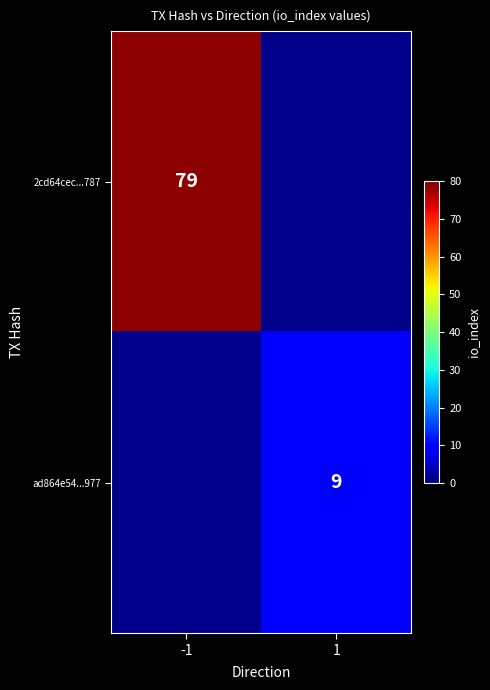

True or false: 2cd64cec...787 has a value of 79 at -1.

True